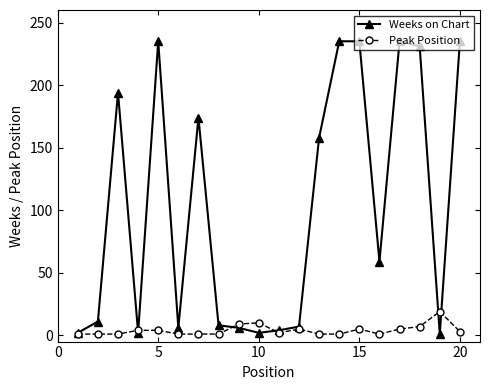

Which series has the largest range (max minus min)?

Weeks on Chart